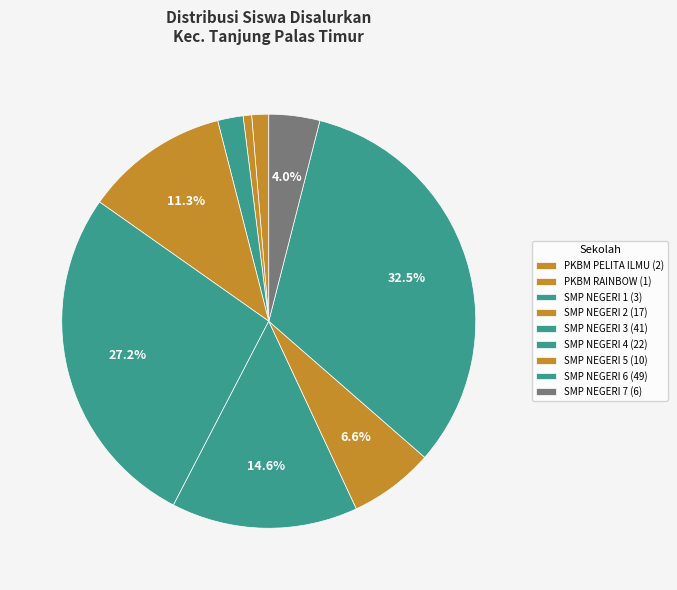

Count the number of slices in the pie.

9